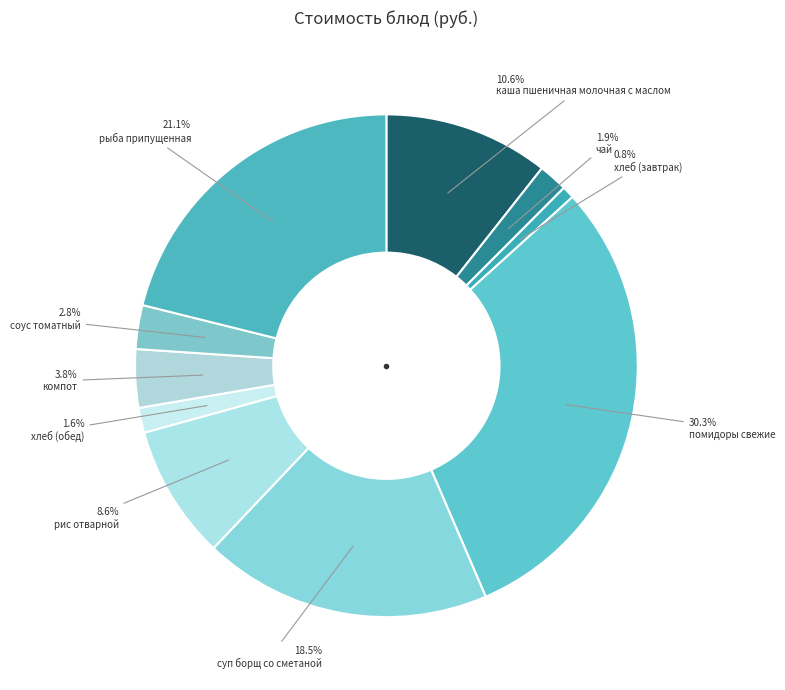

Count the number of slices in the pie.

10